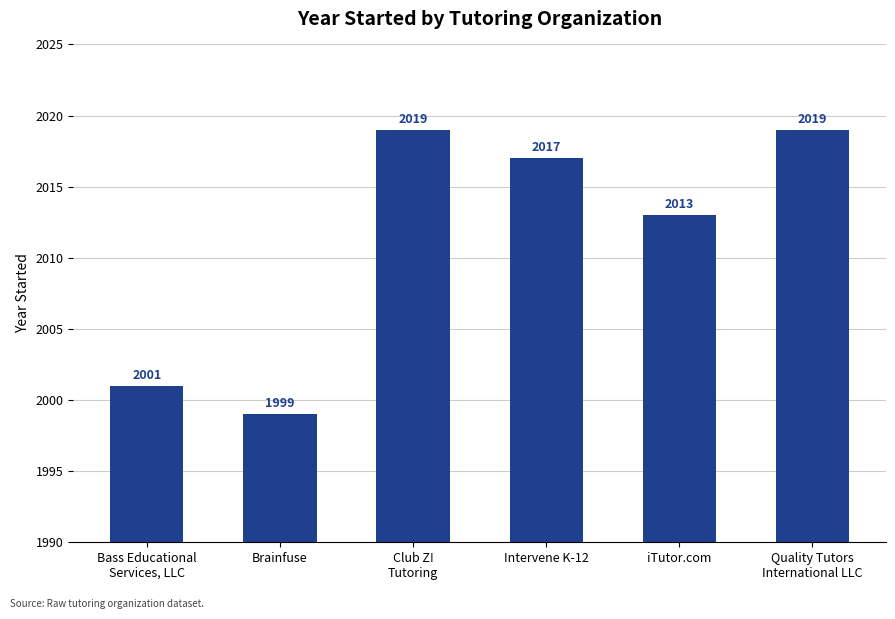

How many distinct data groups are displayed?

1